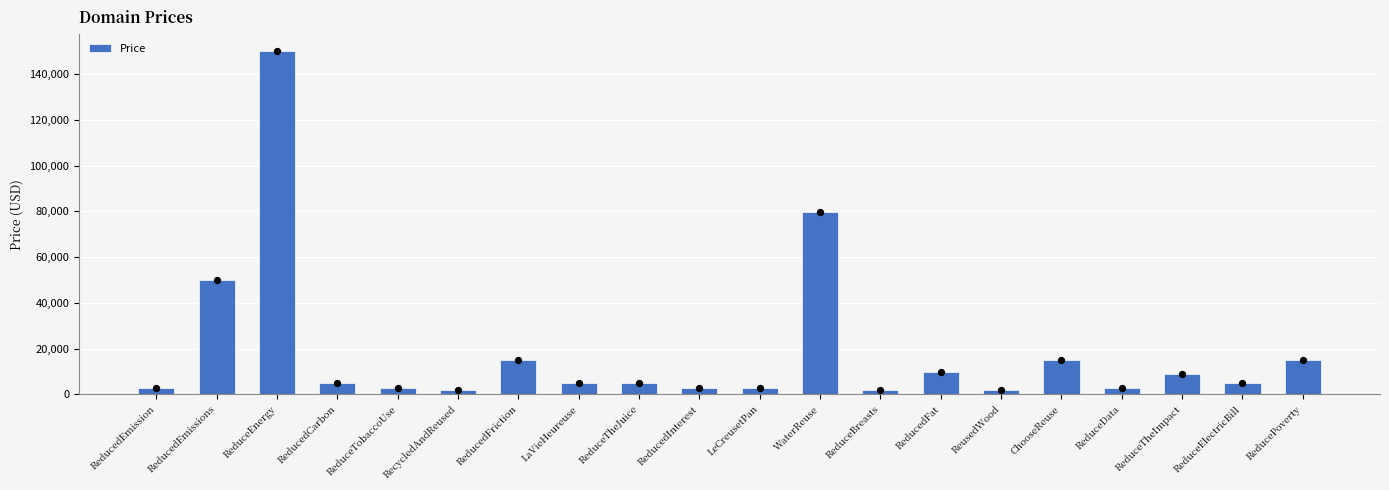

What is the change in value from ReducedEmission to ReduceElectricBill?

+2000